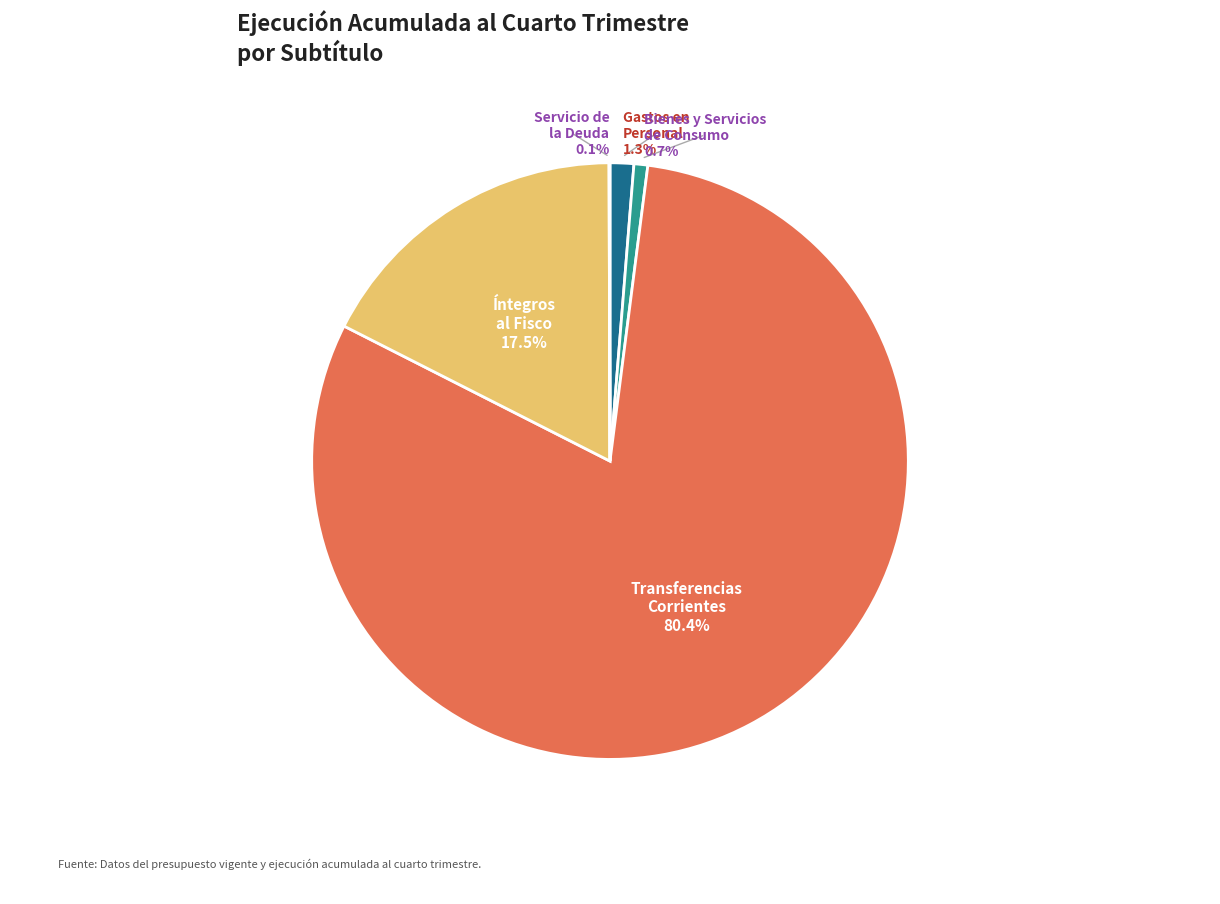

Does any single category account for the majority?

Yes